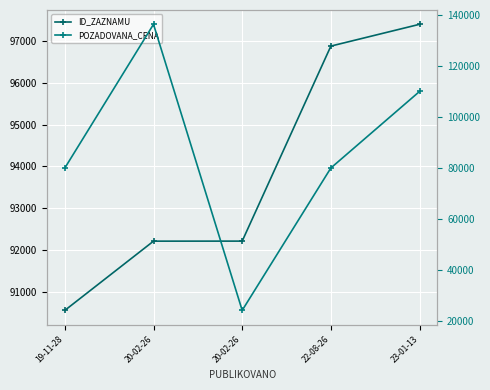

What is the greatest value displayed?

136320